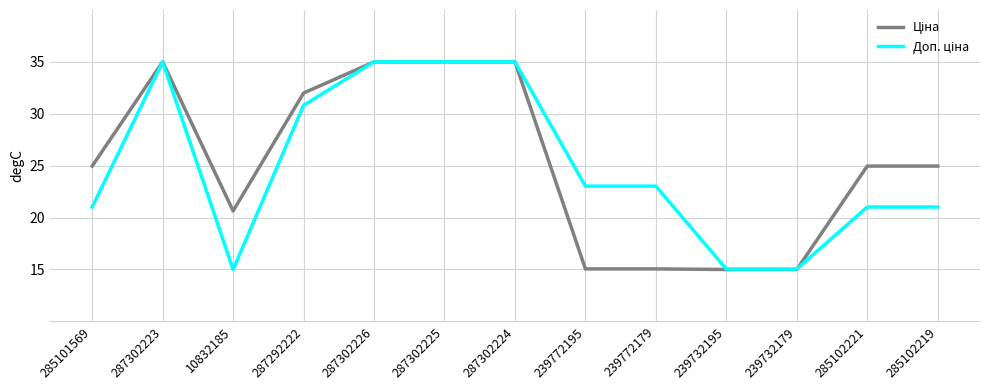

What is the total value across all series at 287302224?

70.0